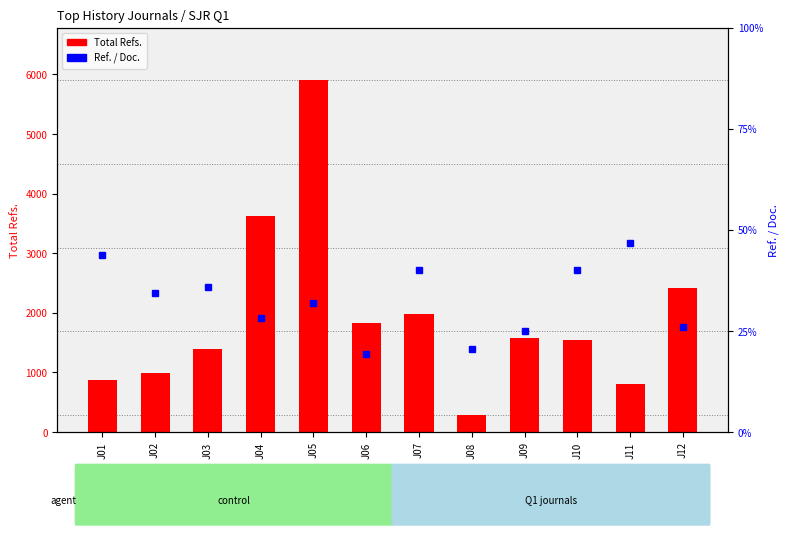

Is the value of Total Refs. at J05 greater than the value of Ref. / Doc. at J01?

Yes